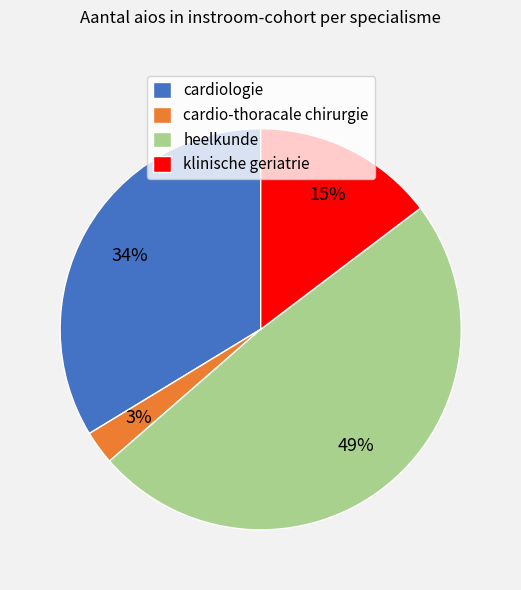

Approximately how many times larger is the value at klinische geriatrie compared to cardiologie?

0.4